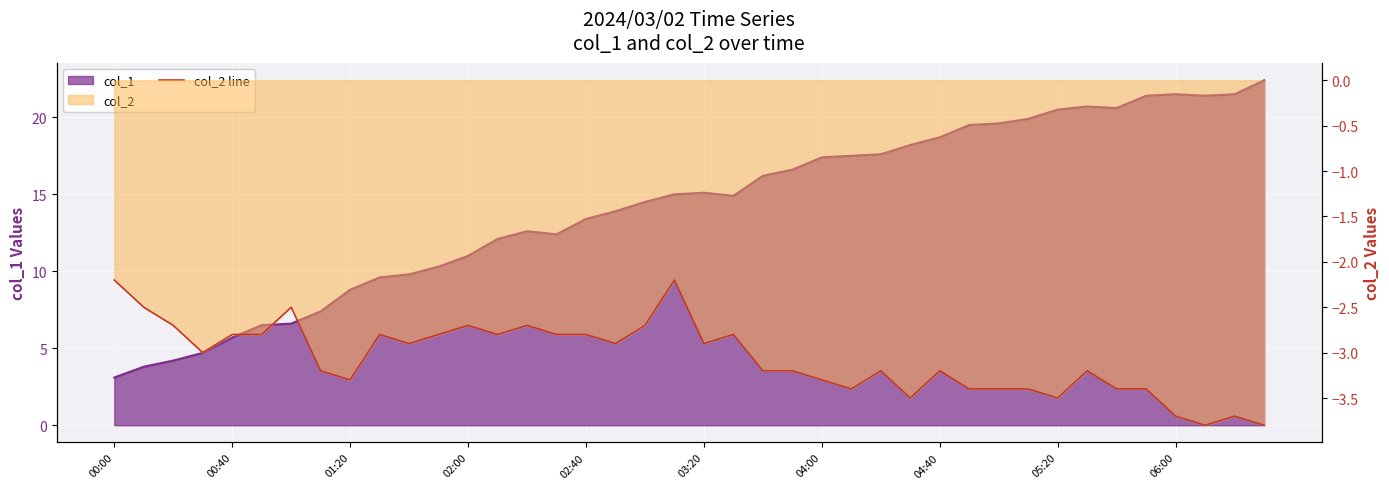

Where does the data first go above -3?

00:00